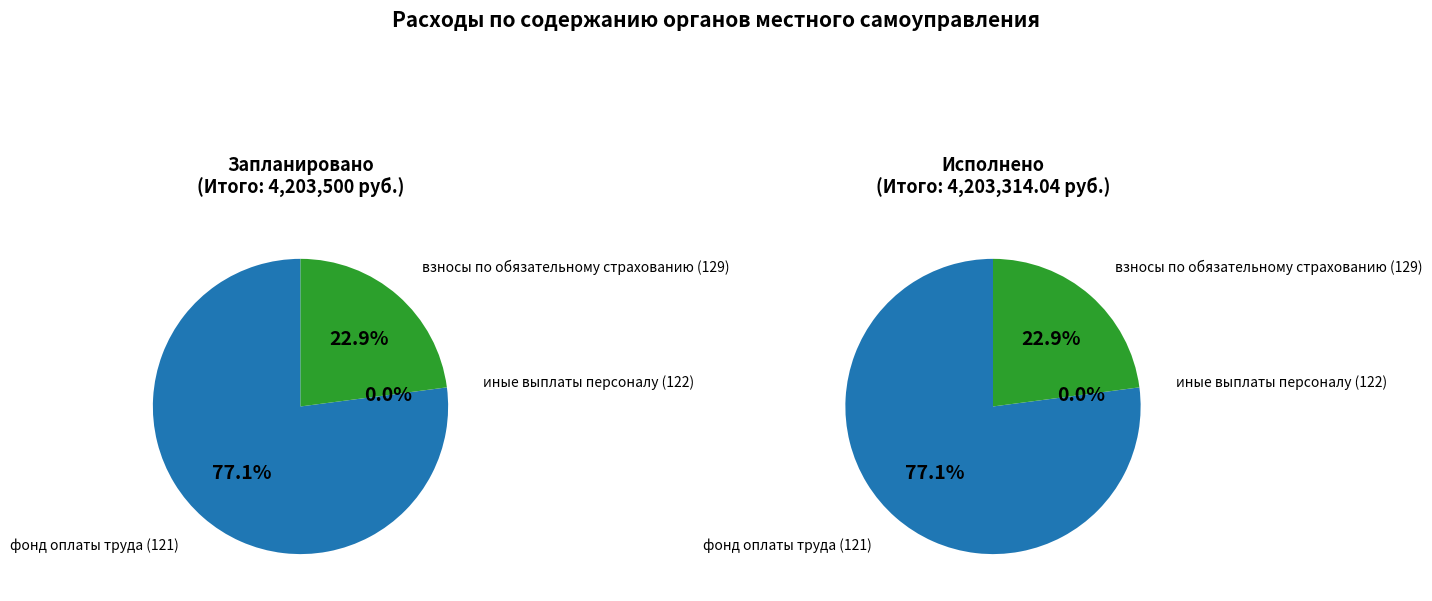

Is it true that фонд оплаты труда (121) is 77% of the pie?

True